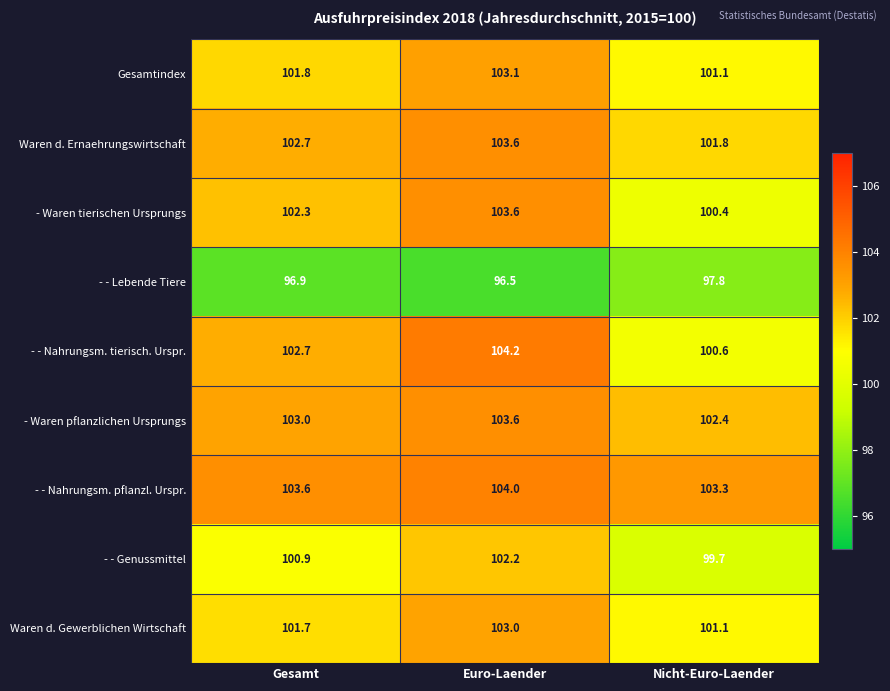

Which series has the widest spread of values?

- - Nahrungsm. tierisch. Urspr.